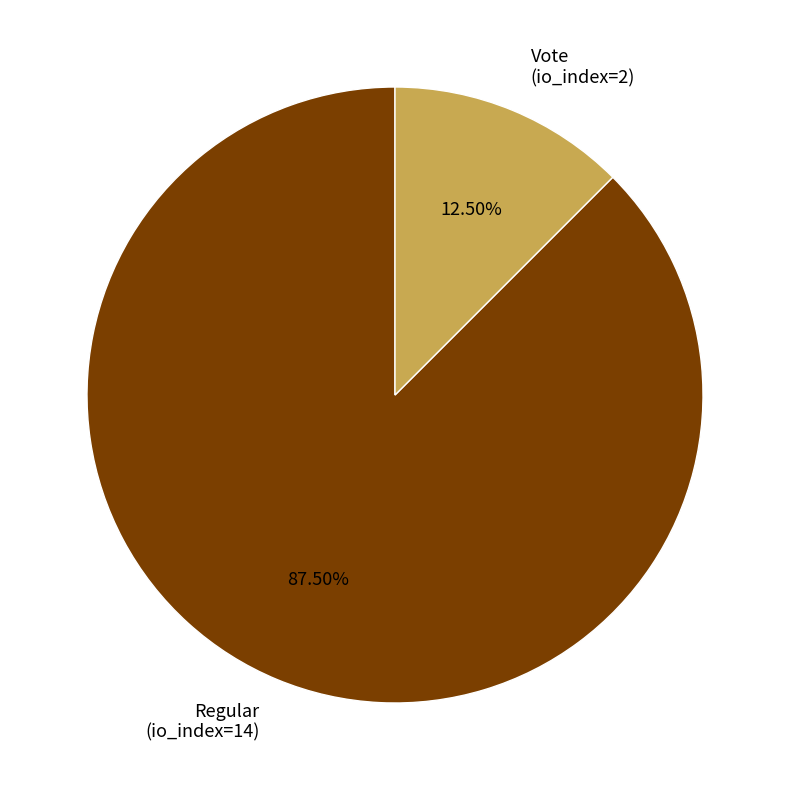

Which has a higher value, Vote (io_index=2) or Regular (io_index=14)?

Regular (io_index=14)